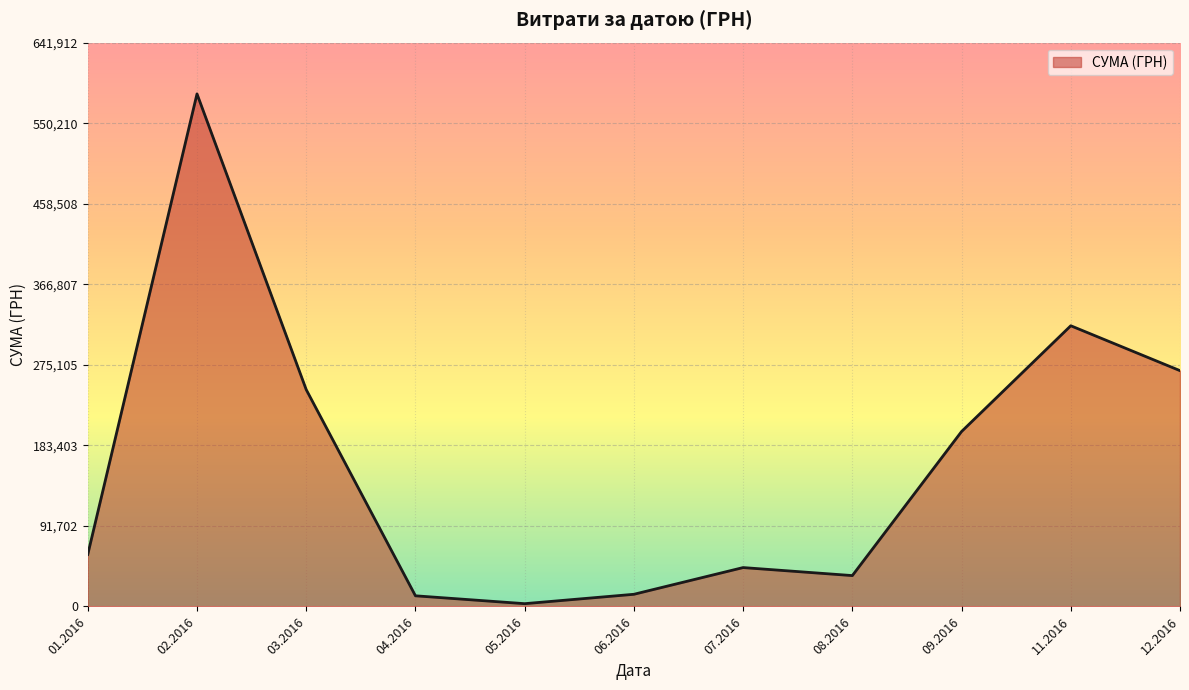

The value at 11.2016 is 213505.2. True or false?

False